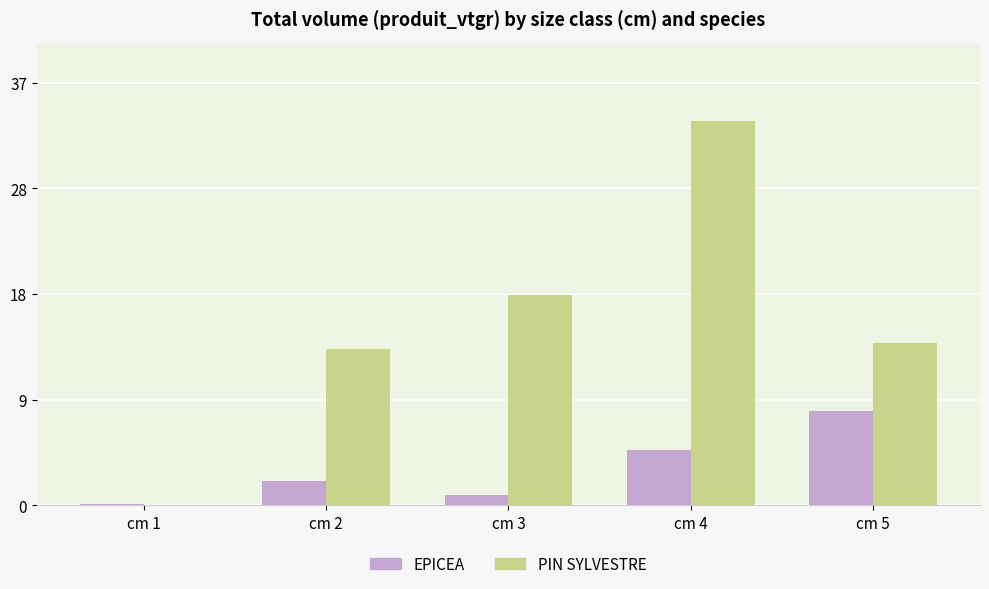

Are the bars grouped side by side (vs. stacked)?

Yes